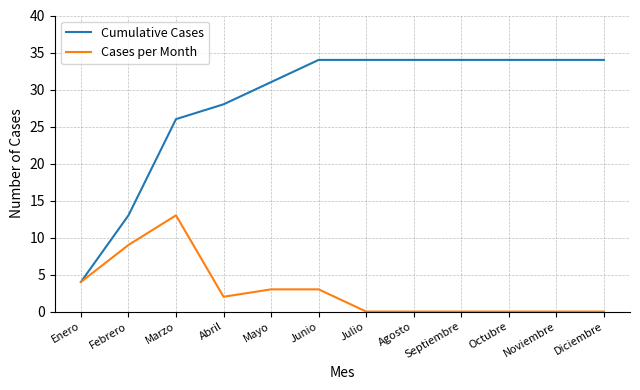

Which series has the widest spread of values?

Cumulative Cases